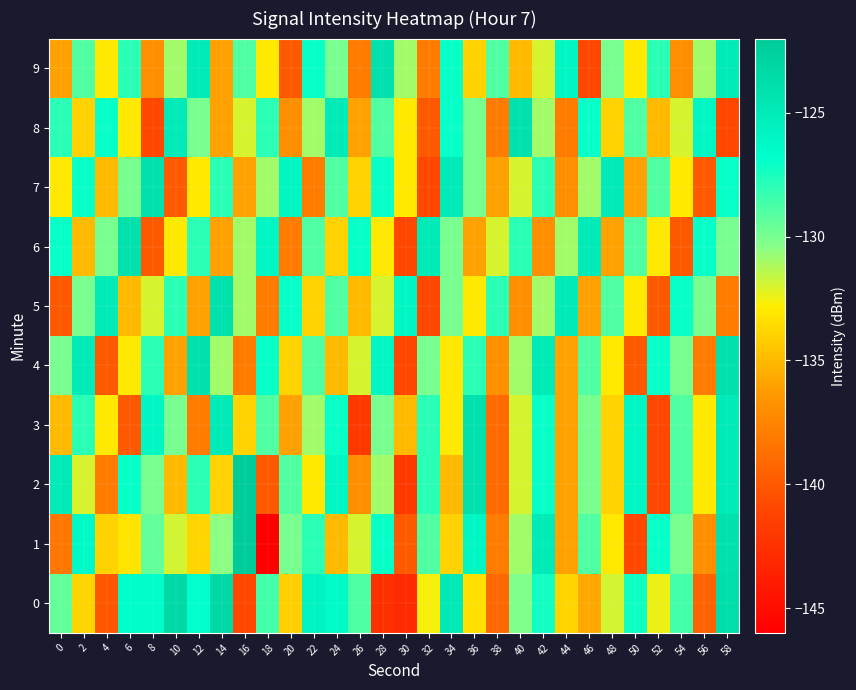

What is the maximum value shown in the chart?

-122.0